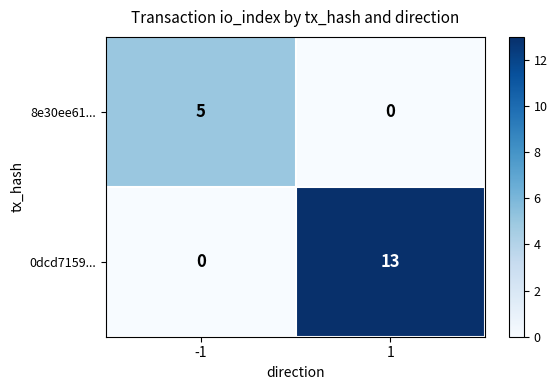

What is the difference between the 0dcd7159... values at 1 and -1?

13